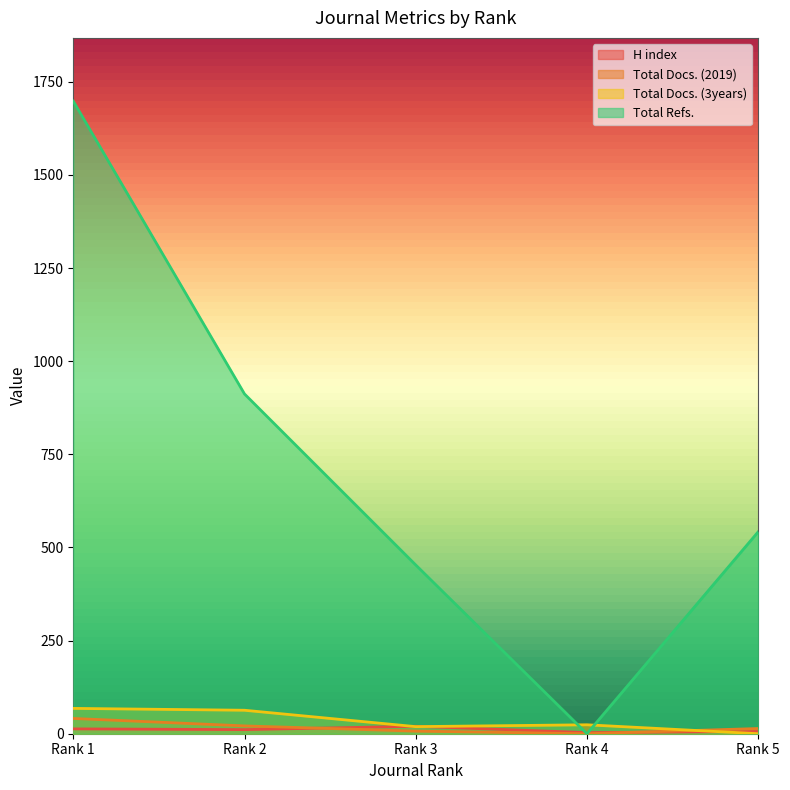

What is the difference between the second highest and second lowest values in the Total Docs. (2019) series?

14